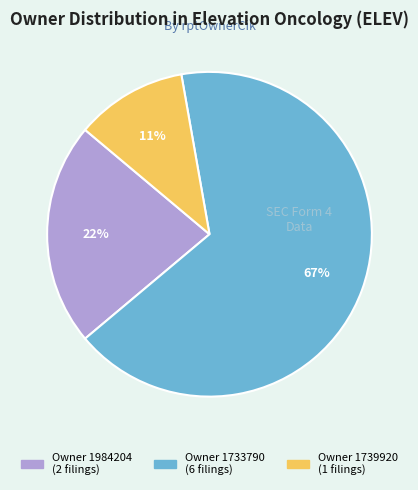

To the nearest percent, what is the average slice percentage?

33%